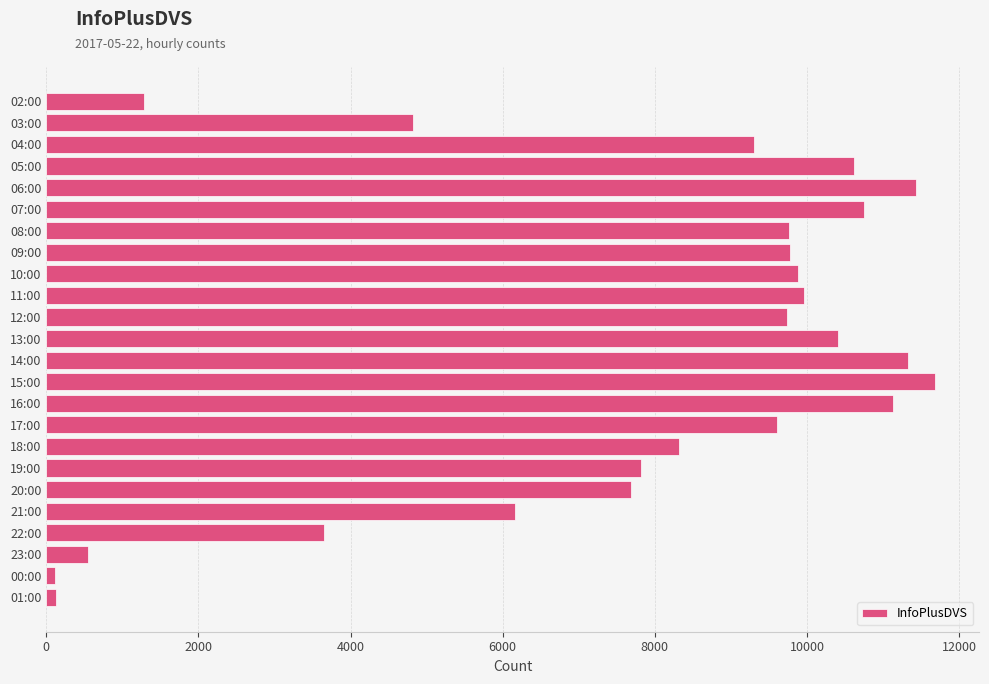

What is the label of the 8th bar from the top?

09:00